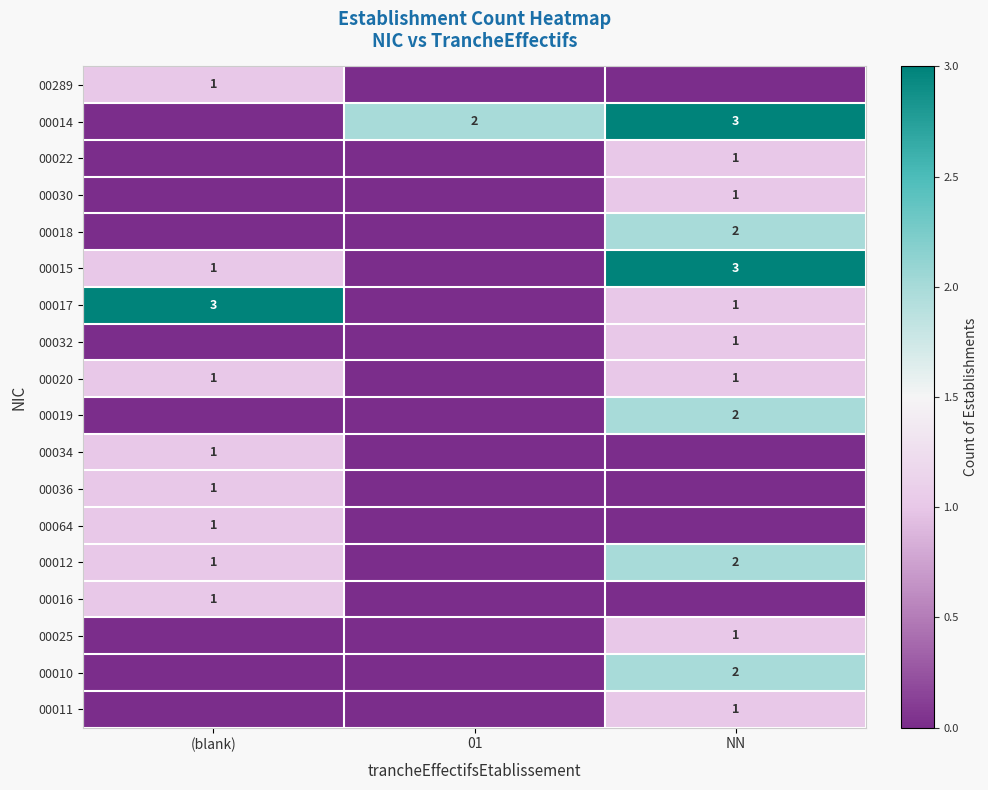

The value of 00016 at (blank) is 2. True or false?

False